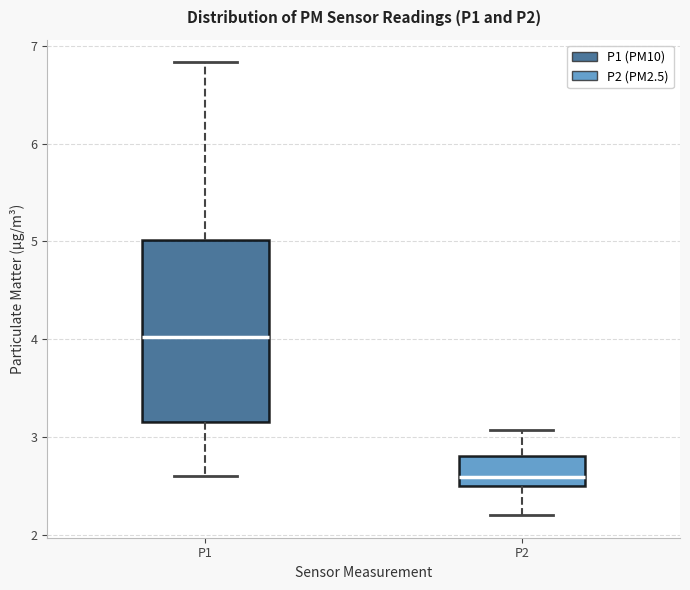

Which box has the highest median line?

P1